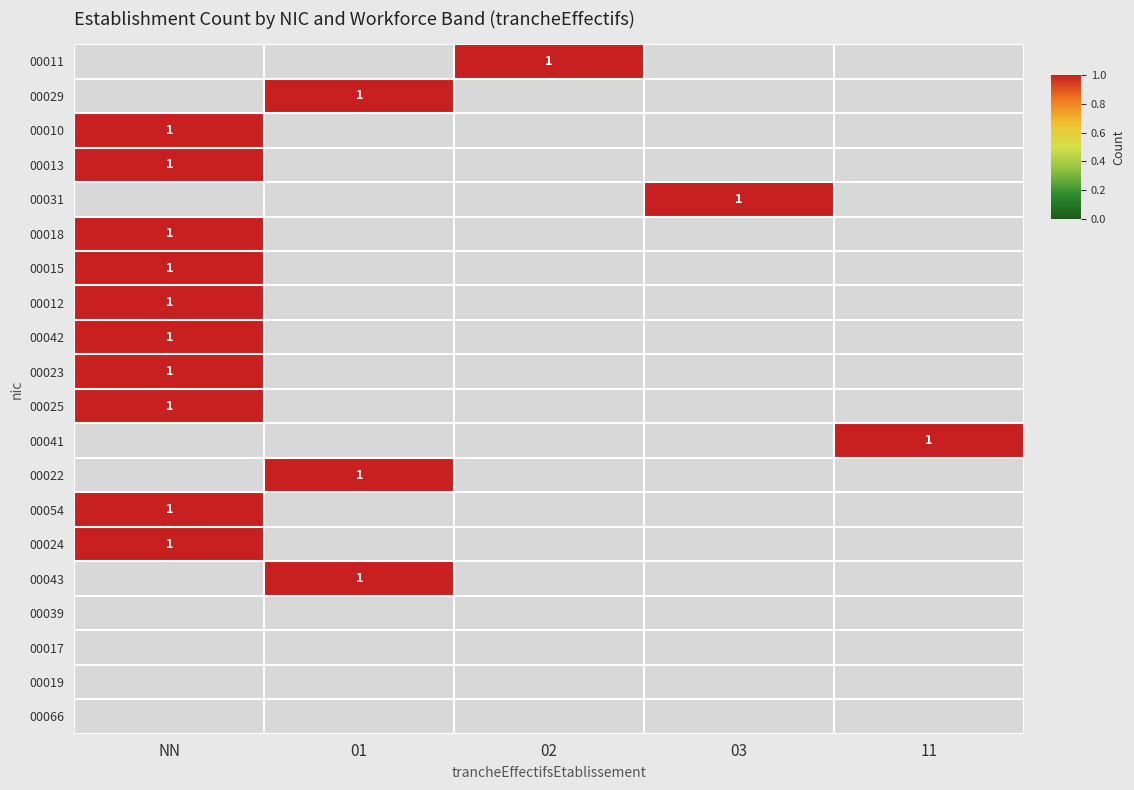

Which category has the highest value in the 00042 series?

NN